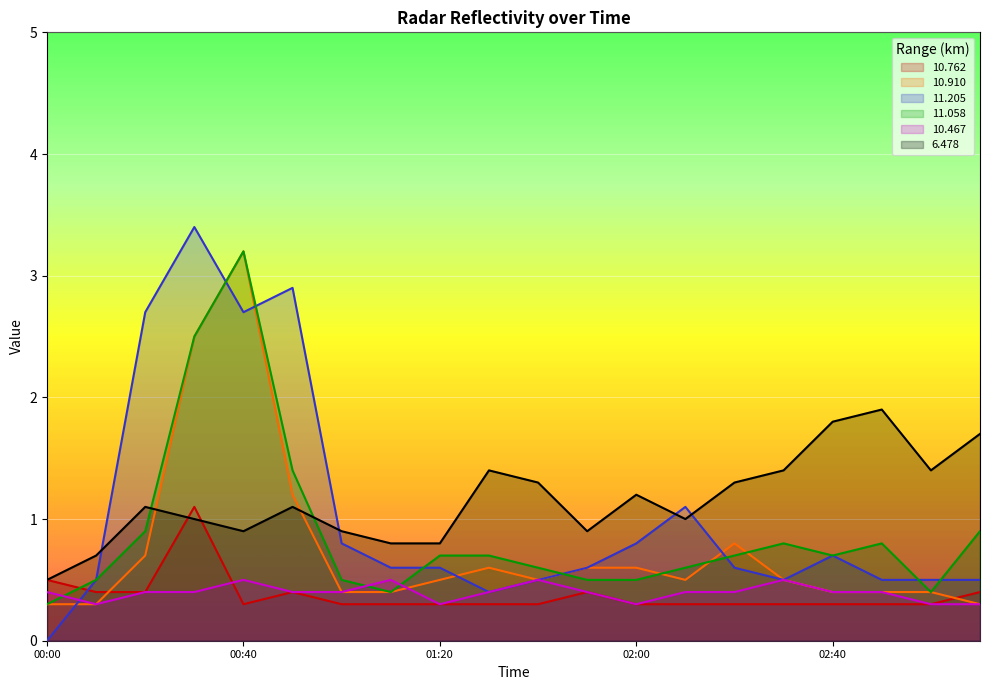

At which category is the sum across all series the highest?

00:30